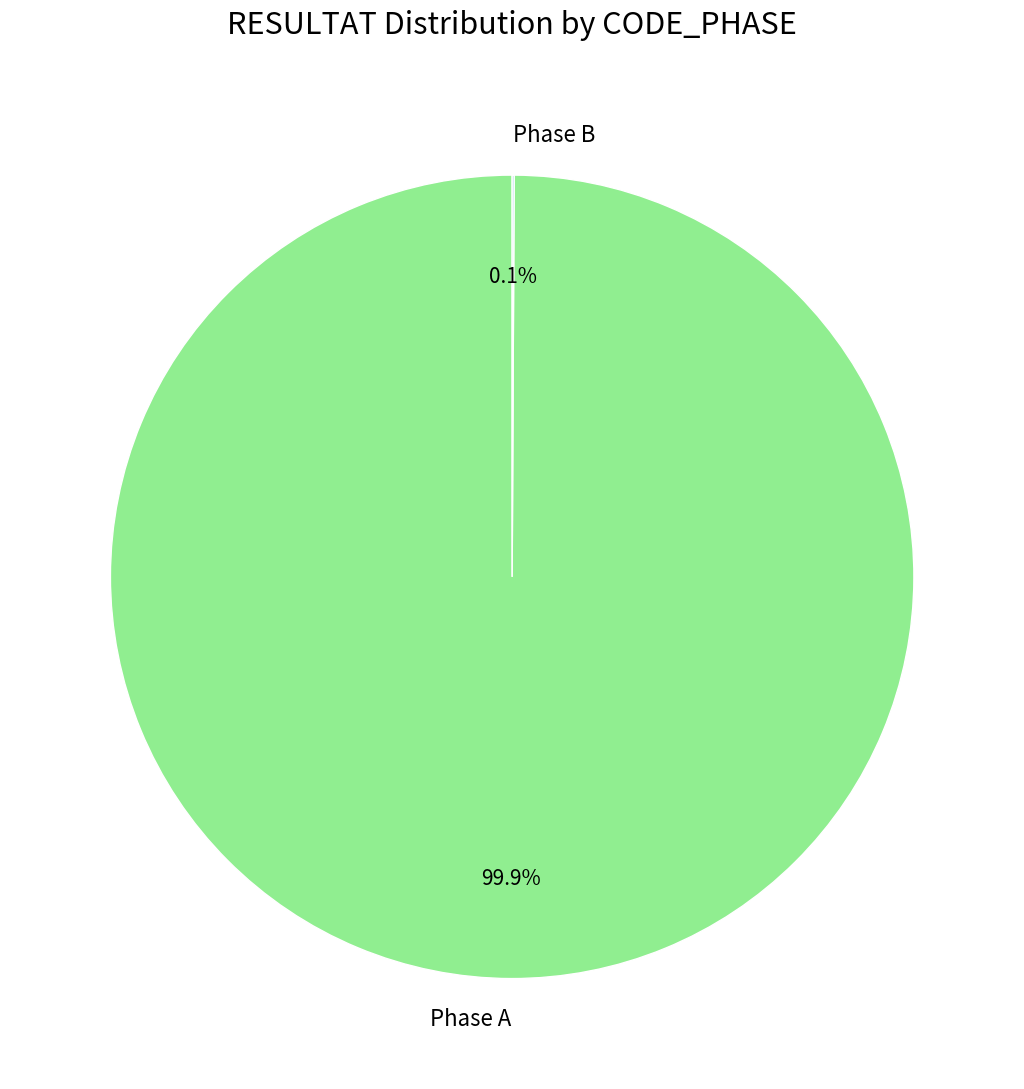

Is there a majority slice in this chart?

Yes